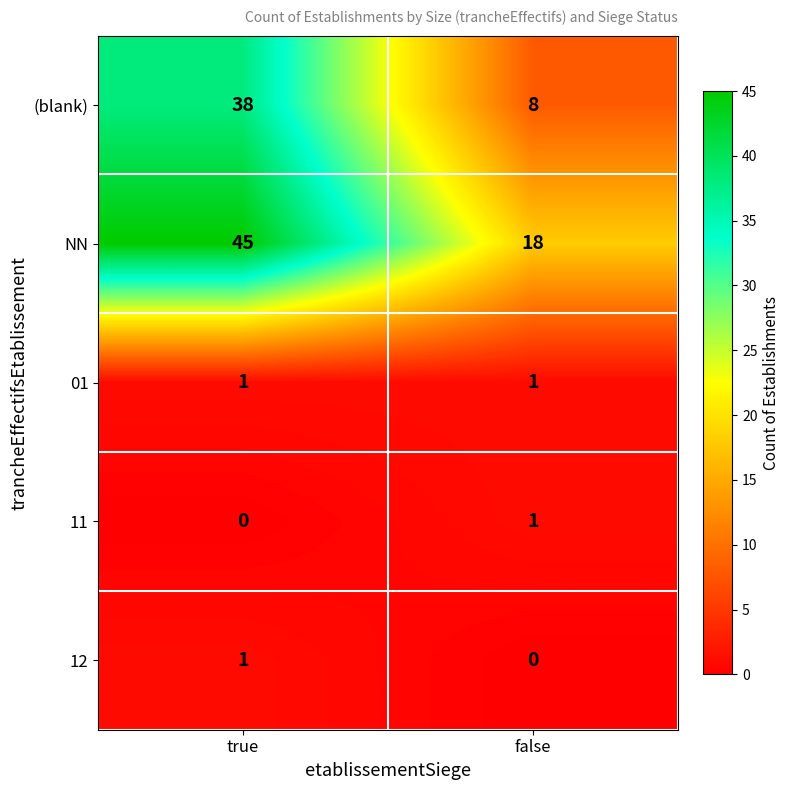

Where is 12 nearest to the value 0?

false